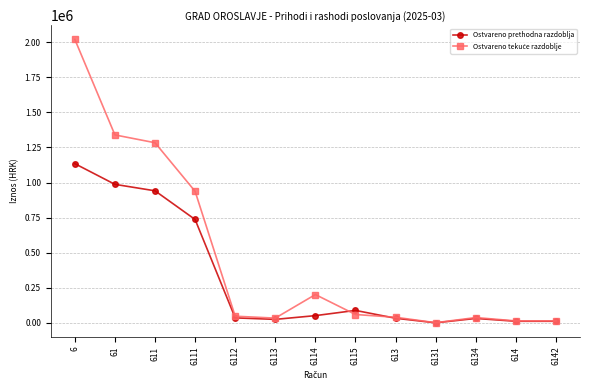

What position from the left is 611?

3